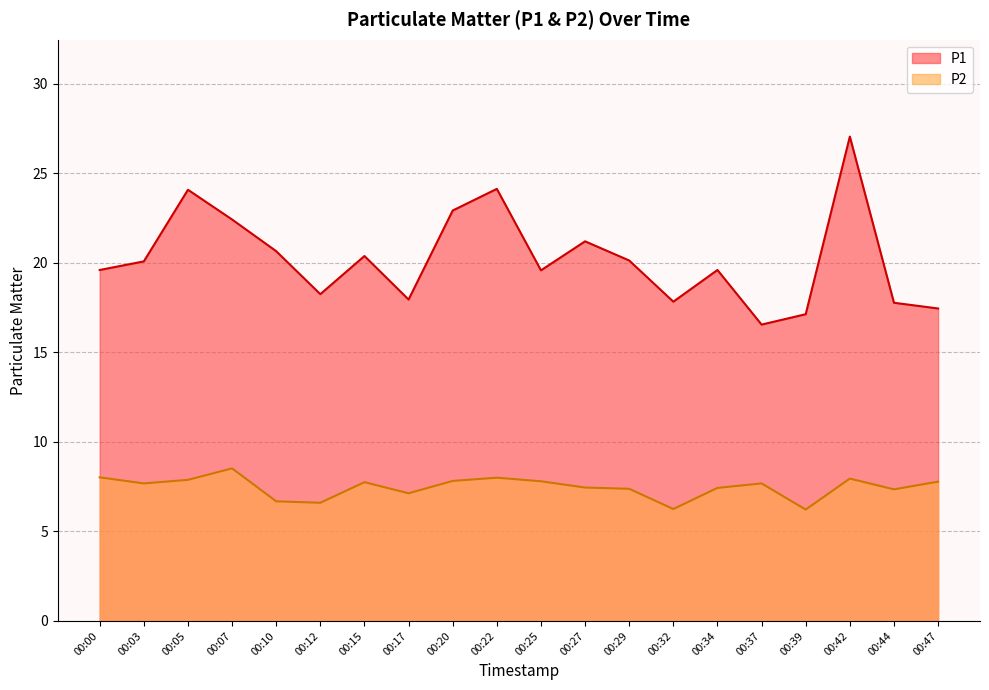

Reading left to right, transcribe all the data shown in this chart.

P1: 19.6	20.1	24.1	22.4	20.6	18.2	20.4	17.9	22.9	24.1	19.6	21.2	20.1	17.8	19.6	16.6	17.1	27.1	17.8	17.4
P2: 8.0	7.7	7.9	8.5	6.7	6.6	7.8	7.1	7.8	8.0	7.8	7.5	7.4	6.2	7.4	7.7	6.2	8.0	7.3	7.8